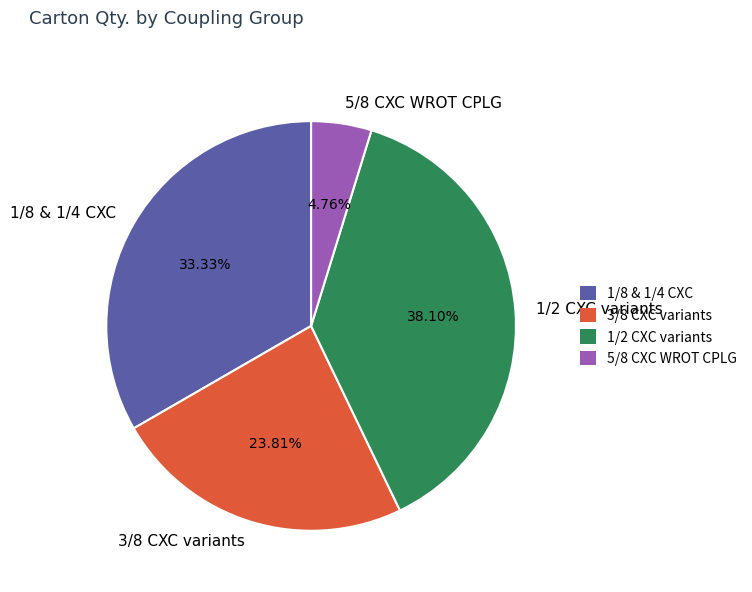

Does 3/8 CXC variants represent more than half of the total?

No